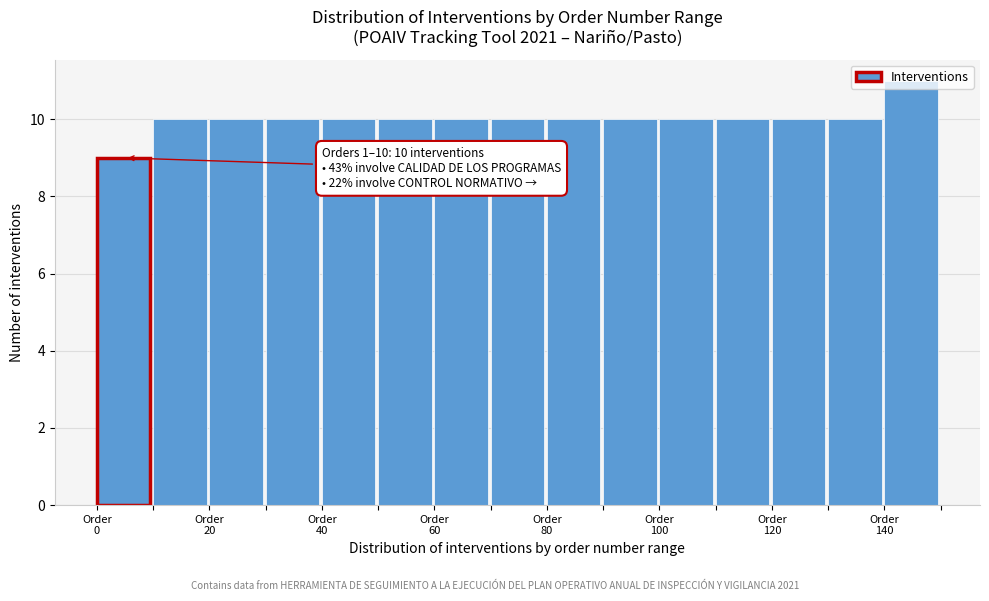

Which range on the x-axis has the tallest bar?

140 to 150